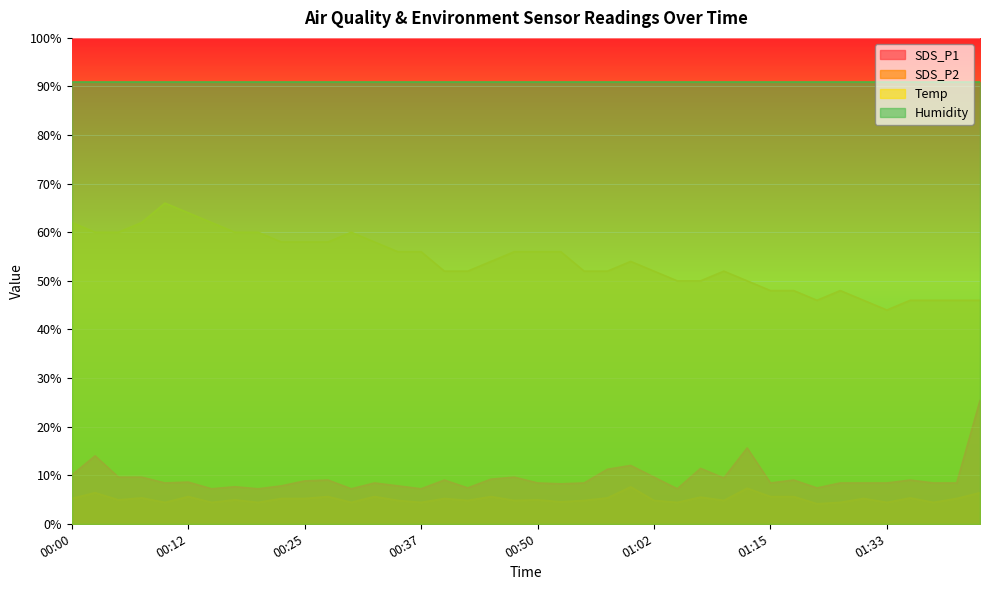

True or false: SDS_P2 has a value of 9.3 at 00:12.

False